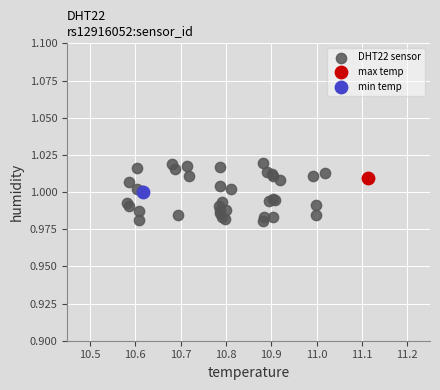

What are all the series names shown in the legend?

DHT22 sensor, max temp, min temp